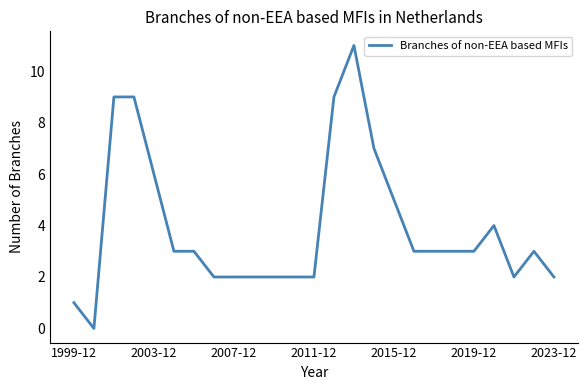

What is the difference between the maximum and minimum values?

11